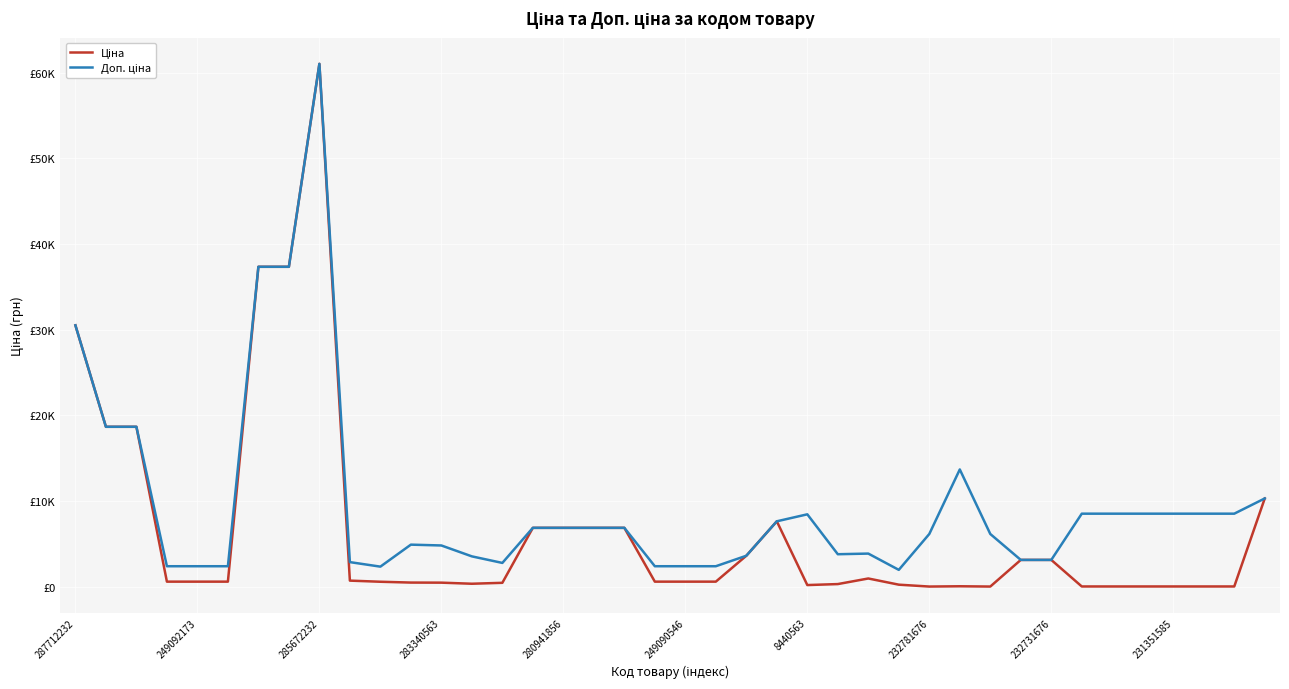

How many interior local peaks does the Ціна series have?

4